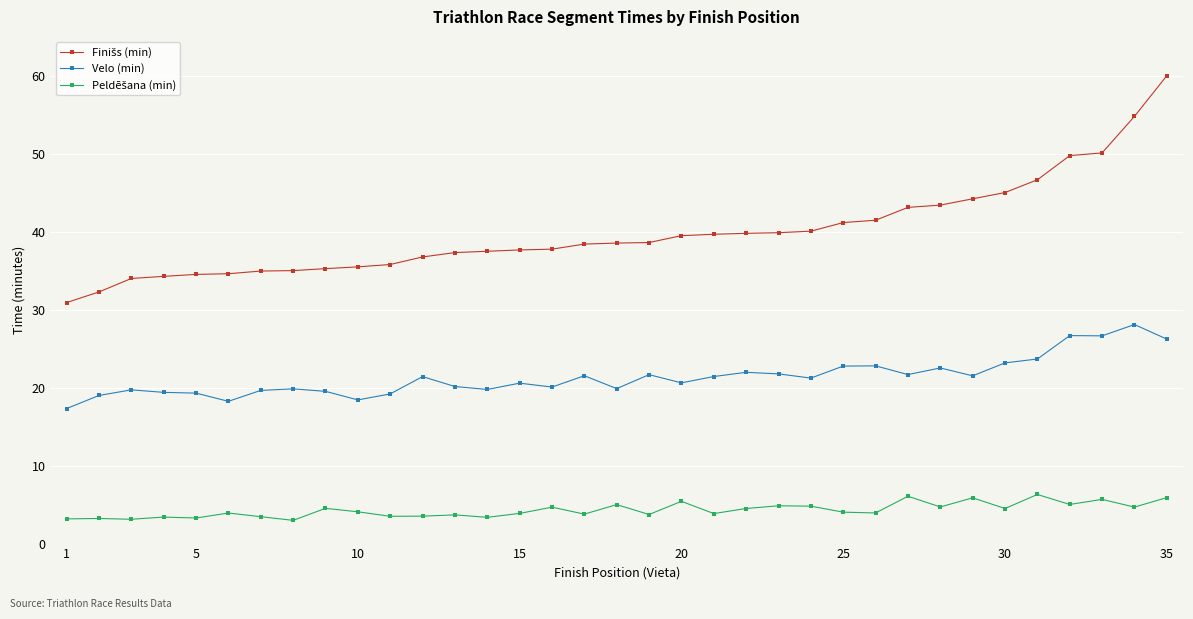

What is the maximum value for Velo (min)?

28.1